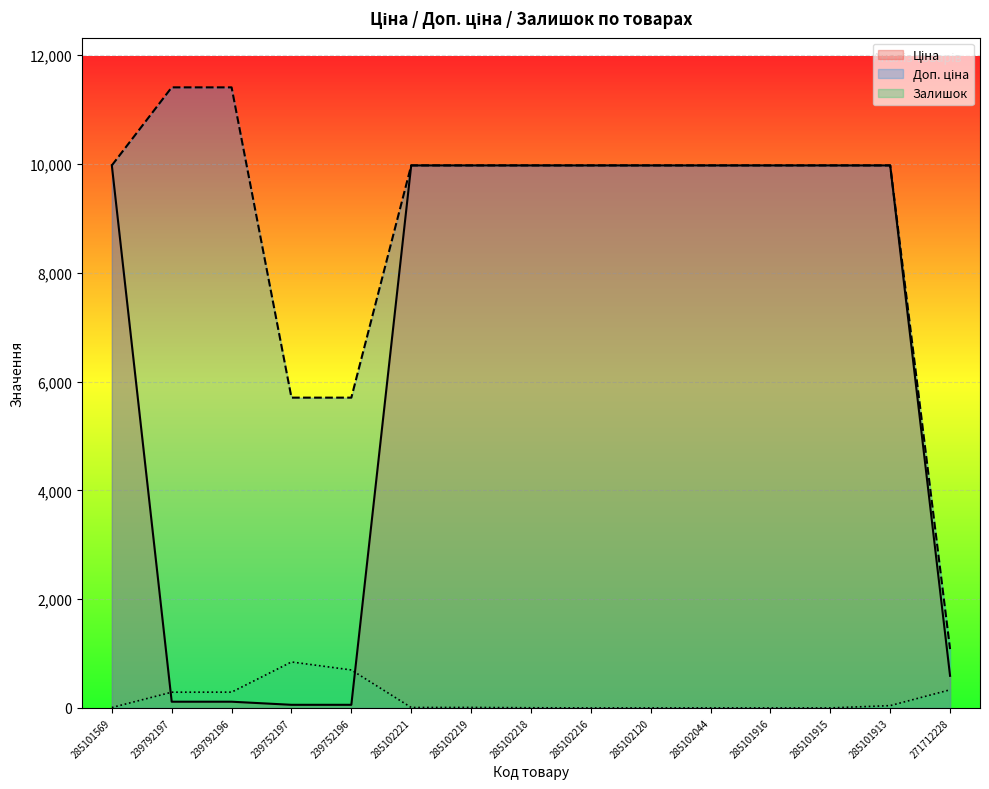

Between 285101569 and 239792196, which is larger?

285101569